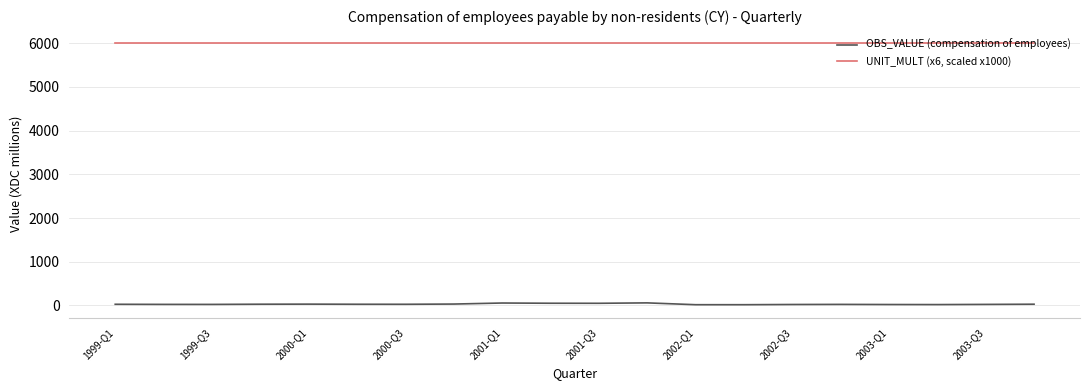

True or false: OBS_VALUE (compensation of employees) and UNIT_MULT (x6, scaled x1000) cross at least once.

False